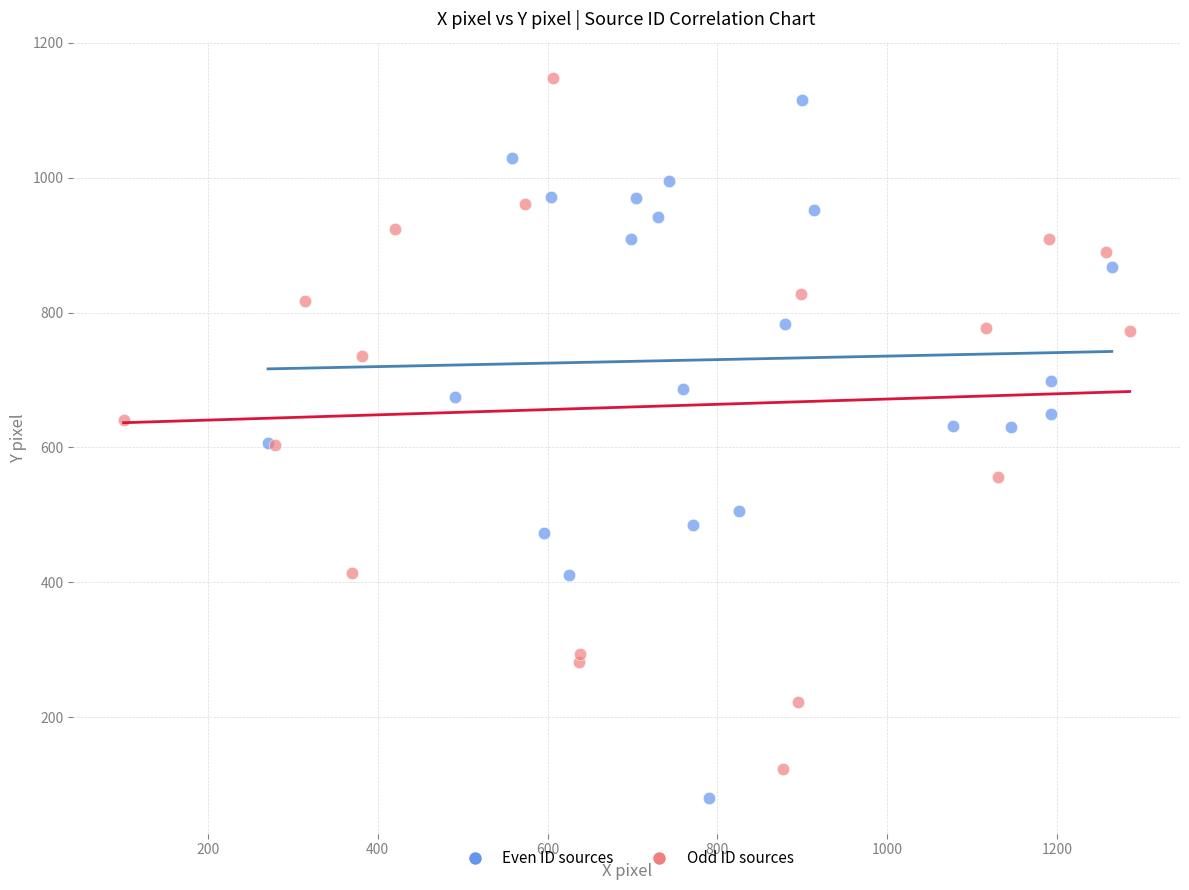

Which series reaches the maximum Y coordinate?

Odd ID sources